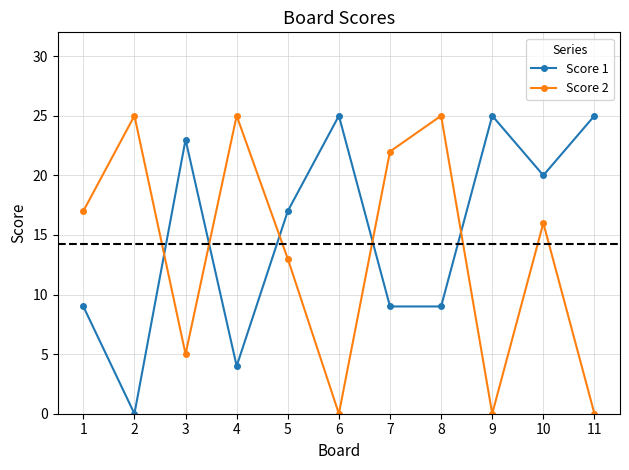

Reading right to left, extract all data points from this chart.

Score 1: 25	20	25	9	9	25	17	4	23	0	9
Score 2: 0	16	0	25	22	0	13	25	5	25	17